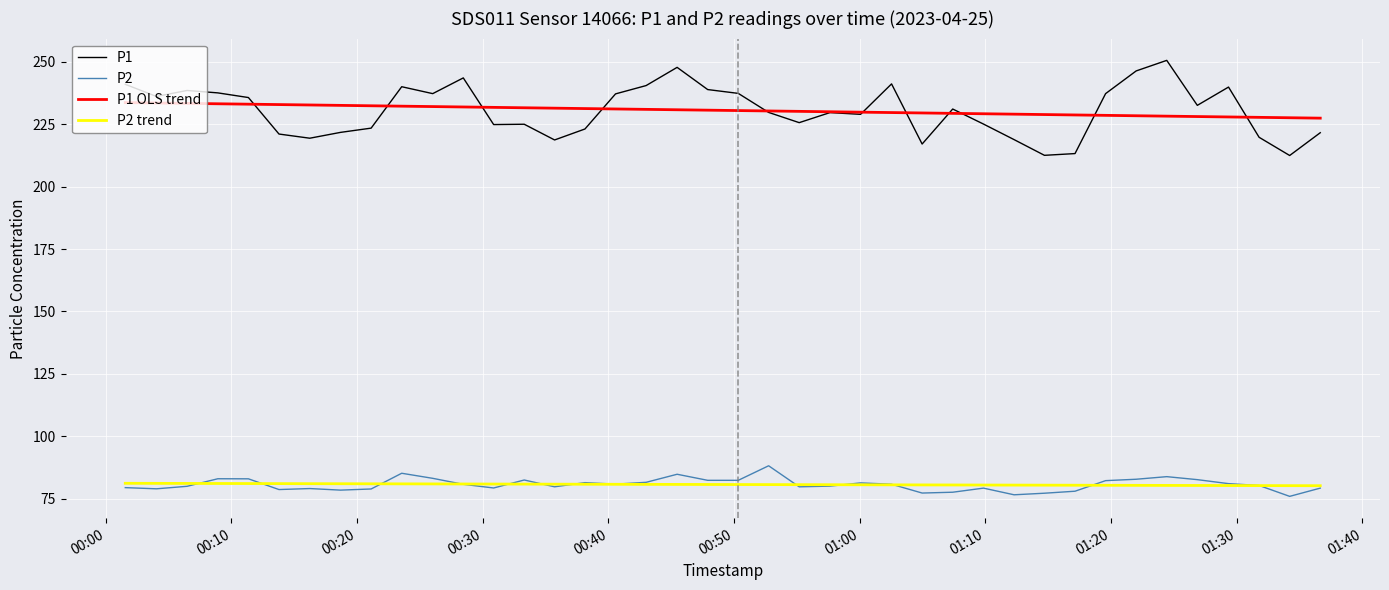

What is the maximum value for P1?

250.6